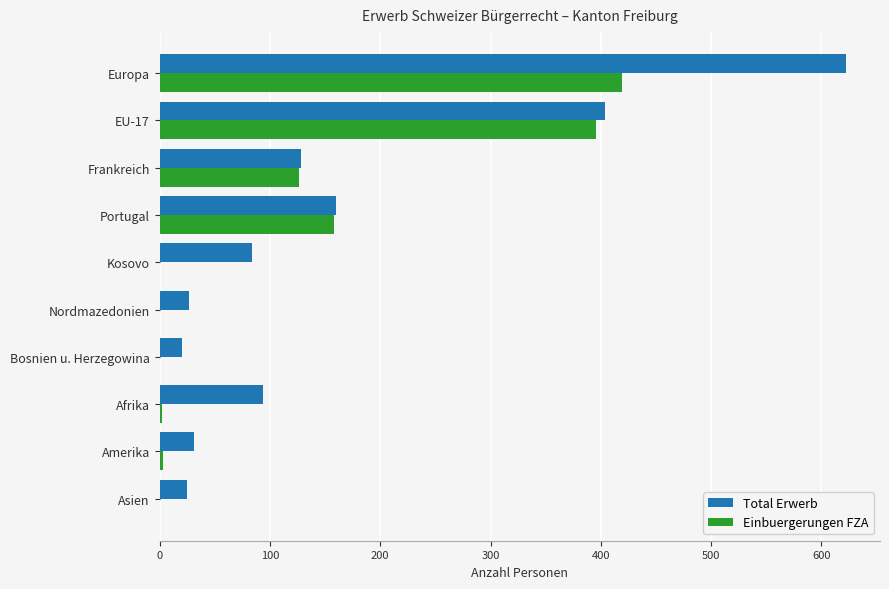

True or false: Total Erwerb has a value of 128 at Frankreich.

True